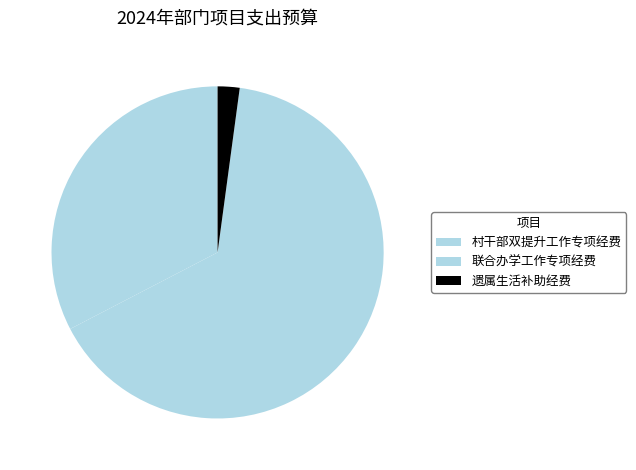

What is the change in value from 联合办学工作专项经费 to 遗属生活补助经费?

-23.2